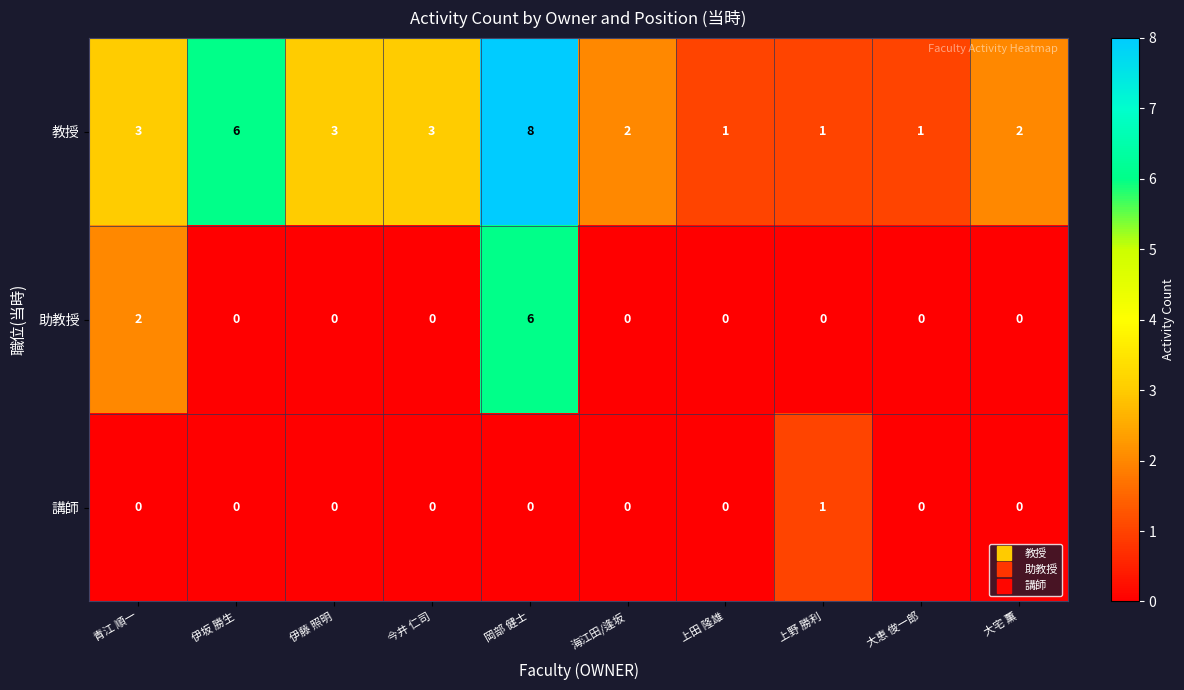

How many 教授 values are between 1 and 3?

8